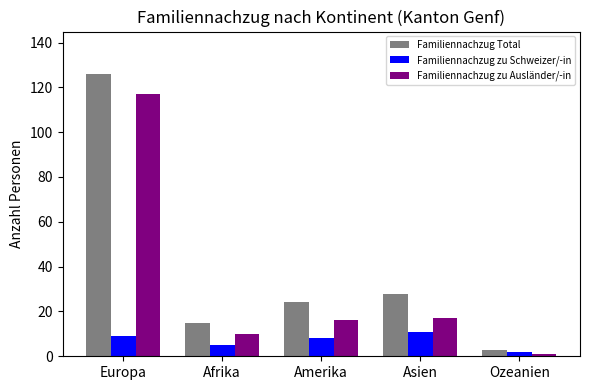

Rank the series at Afrika from lowest to highest value.

Familiennachzug zu Schweizer/-in, Familiennachzug zu Ausländer/-in, Familiennachzug Total